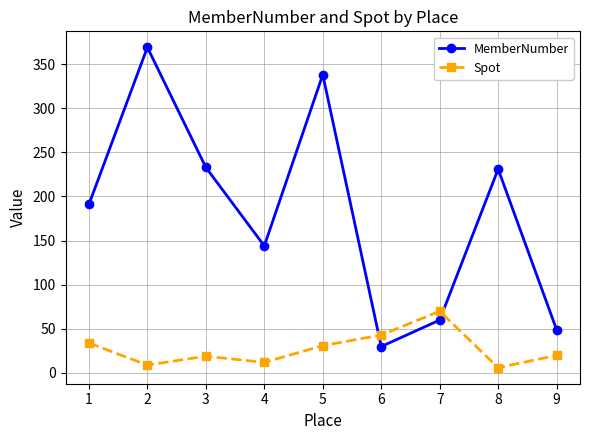

At which label does MemberNumber reach its minimum?

6